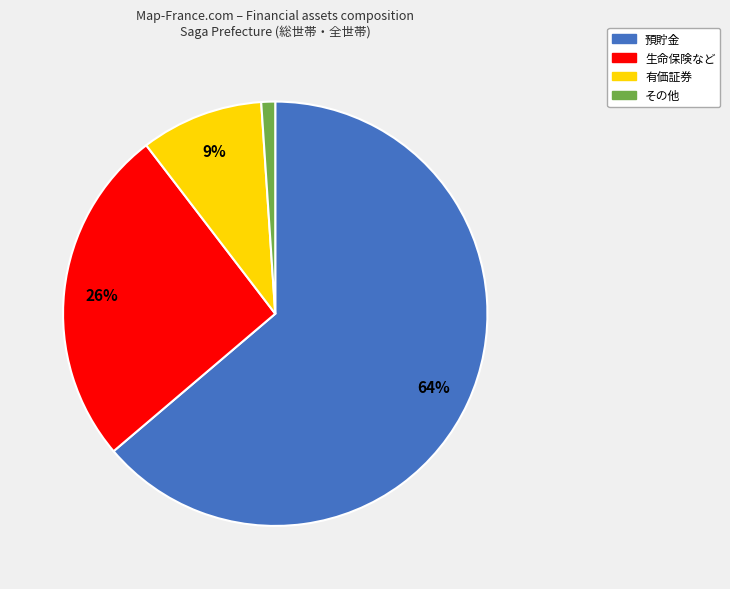

Which category accounts for the majority?

預貯金